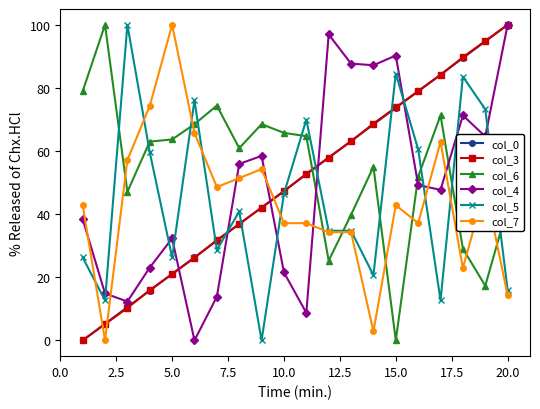

What is the average value of the col_3 series?

50.0